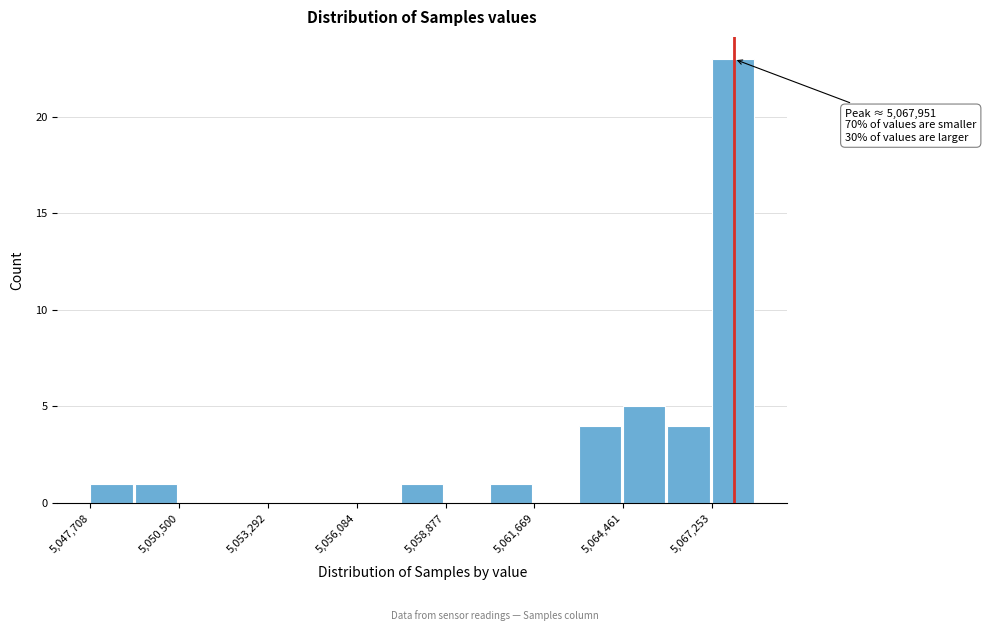

Read against the x-axis, roughly where is the centre of the tallest bar?

5068000